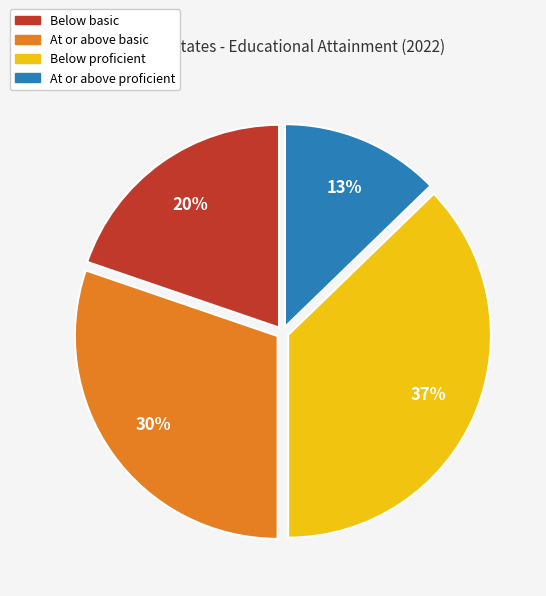

Is Below basic the majority of the pie?

No